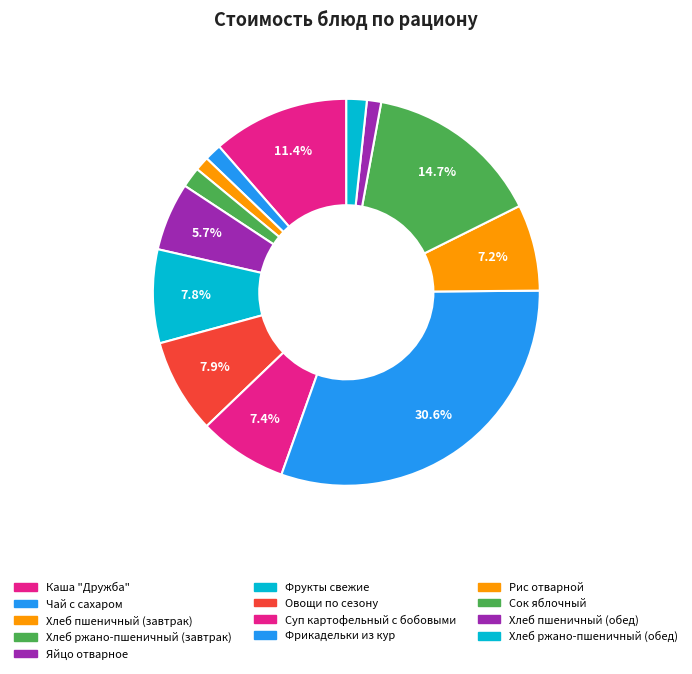

Is there a majority slice in this chart?

No